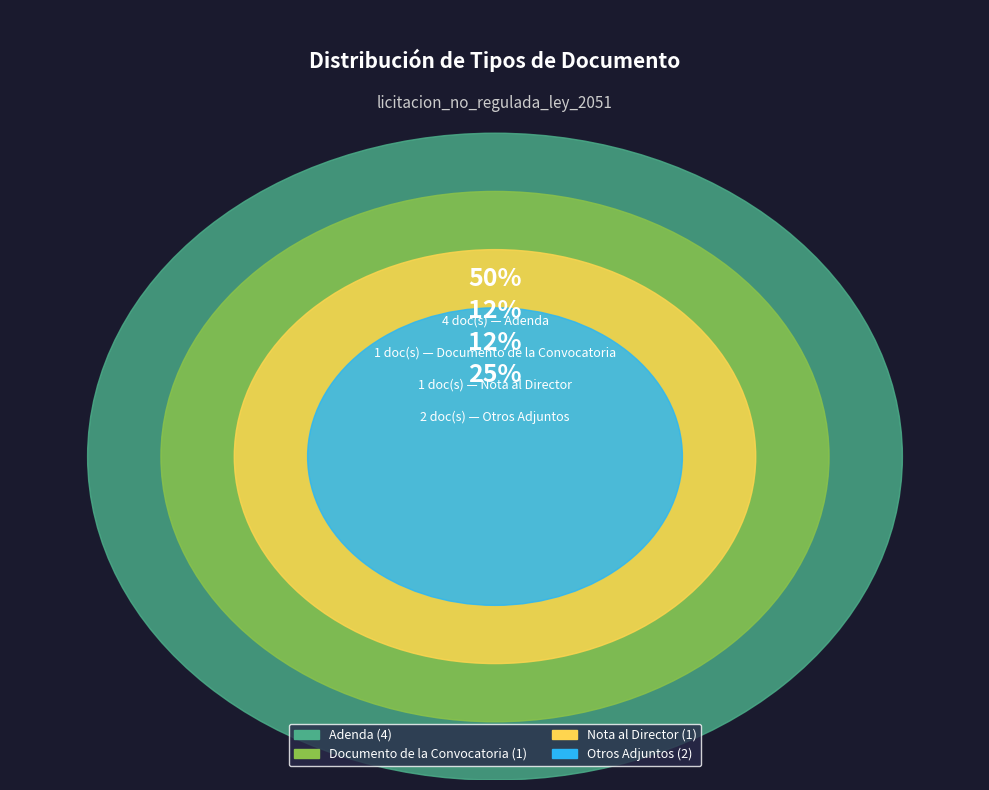

True or false: Adenda accounts for 11% of the total.

False